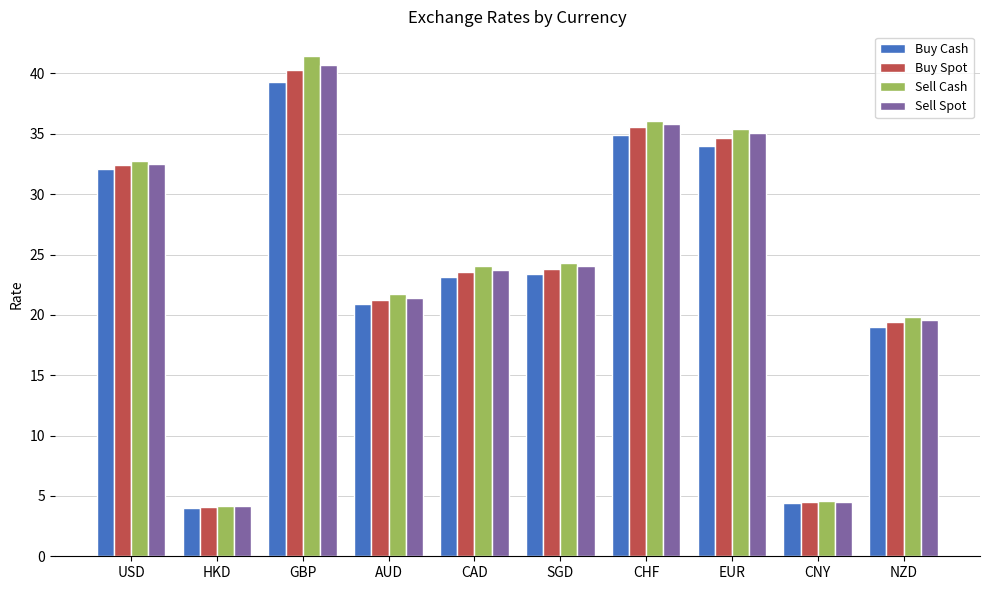

What is the maximum value shown in the chart?

41.4